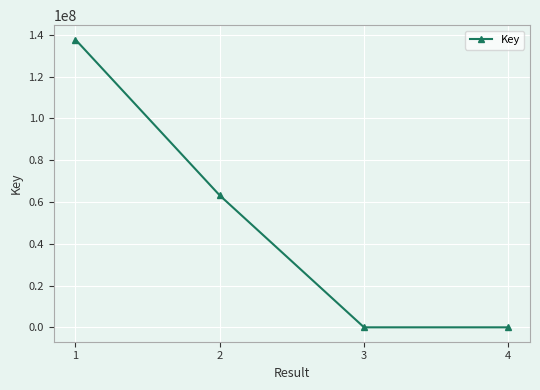

What is the difference between the maximum and second lowest values?

137730290